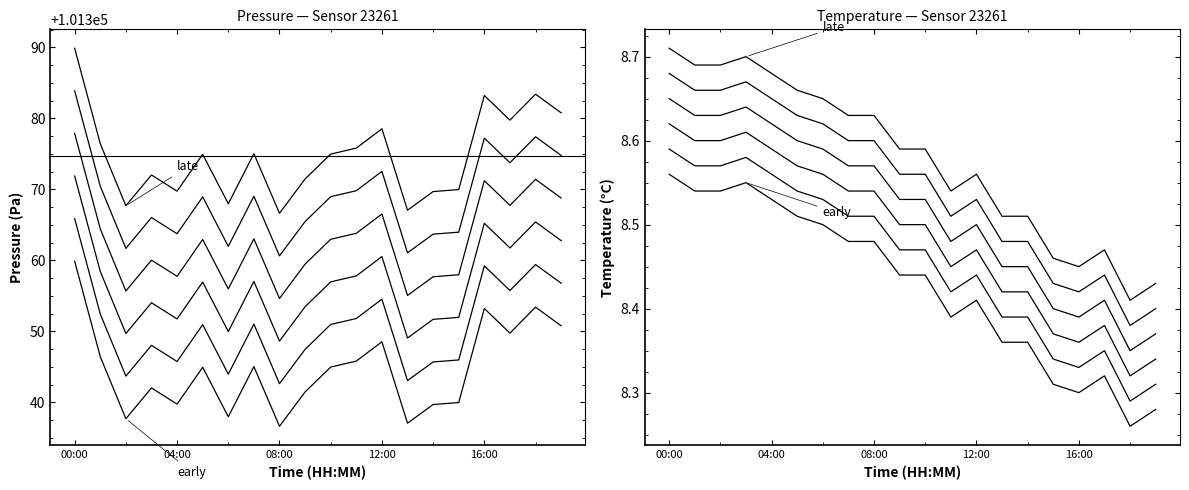

Which series has the largest total across all categories?

pressure